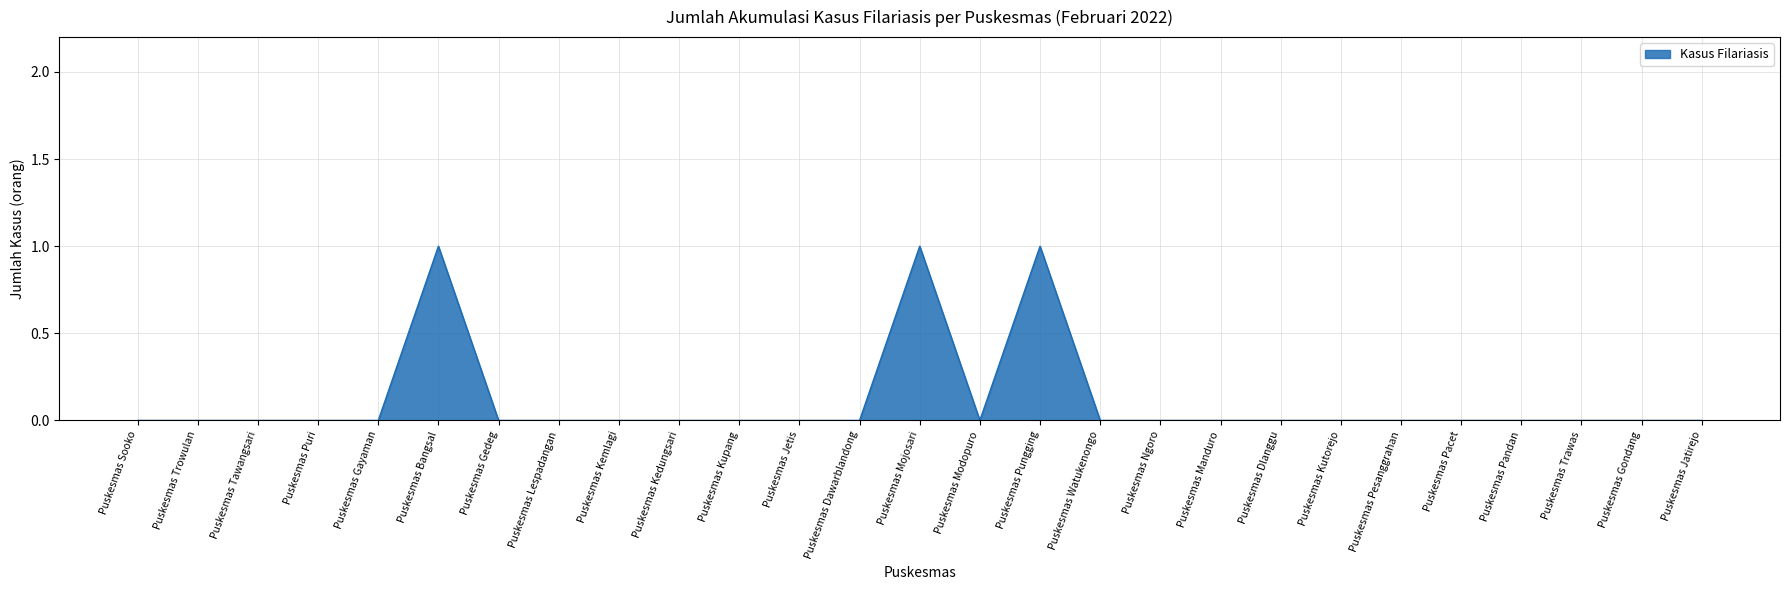

Is it true that the value at Puskesmas Sooko is 0?

True